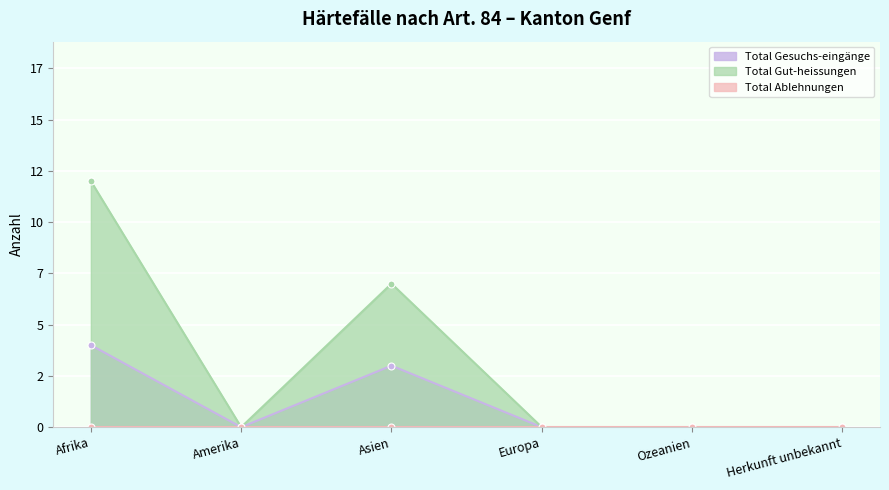

What position from the left is Ozeanien?

5